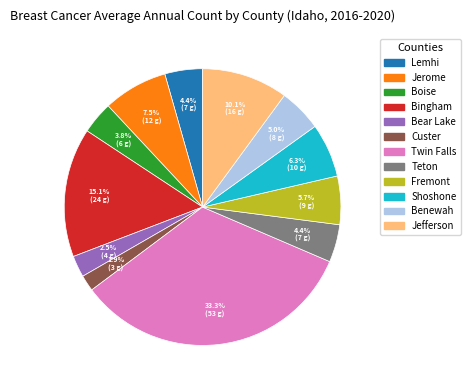

Does Benewah account for over 50% of the chart?

No